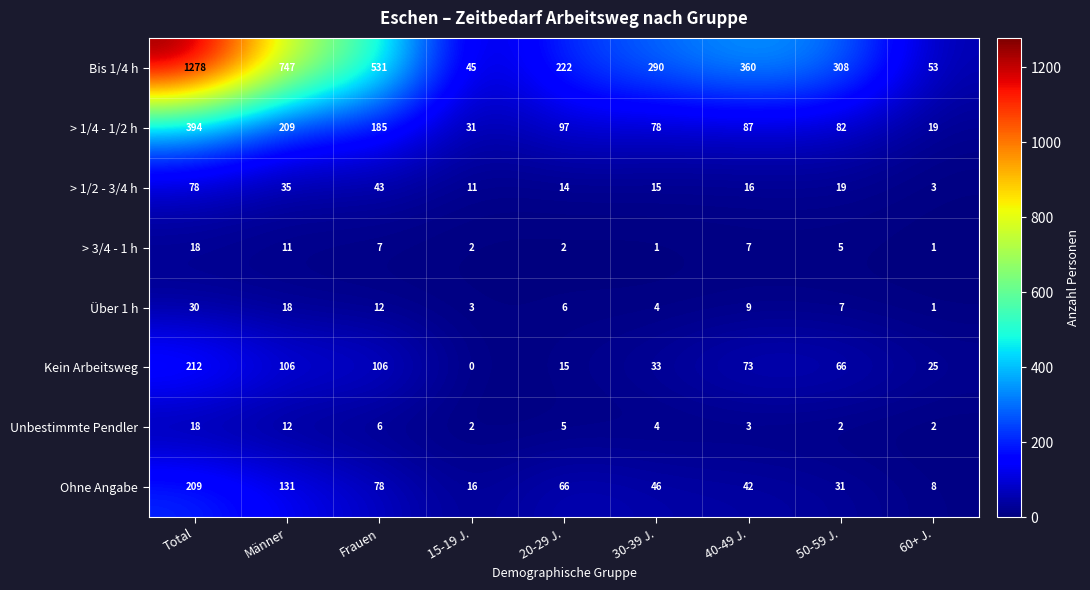

What is the difference between the maximum and minimum values in the > 1/4 - 1/2 h series?

375